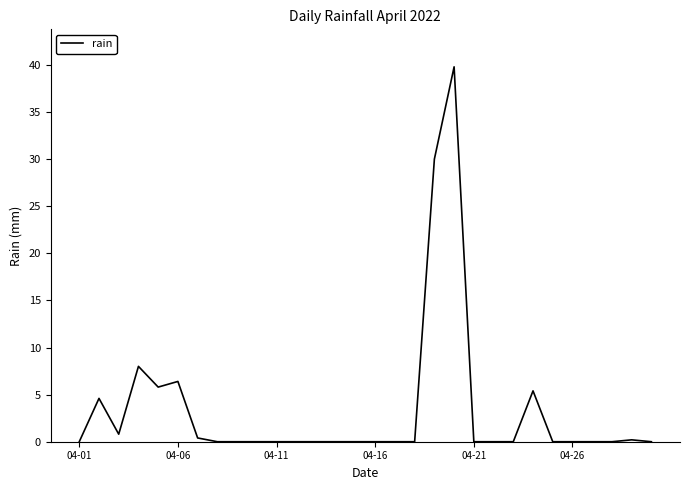

What is the difference between the maximum and minimum values?

39.8